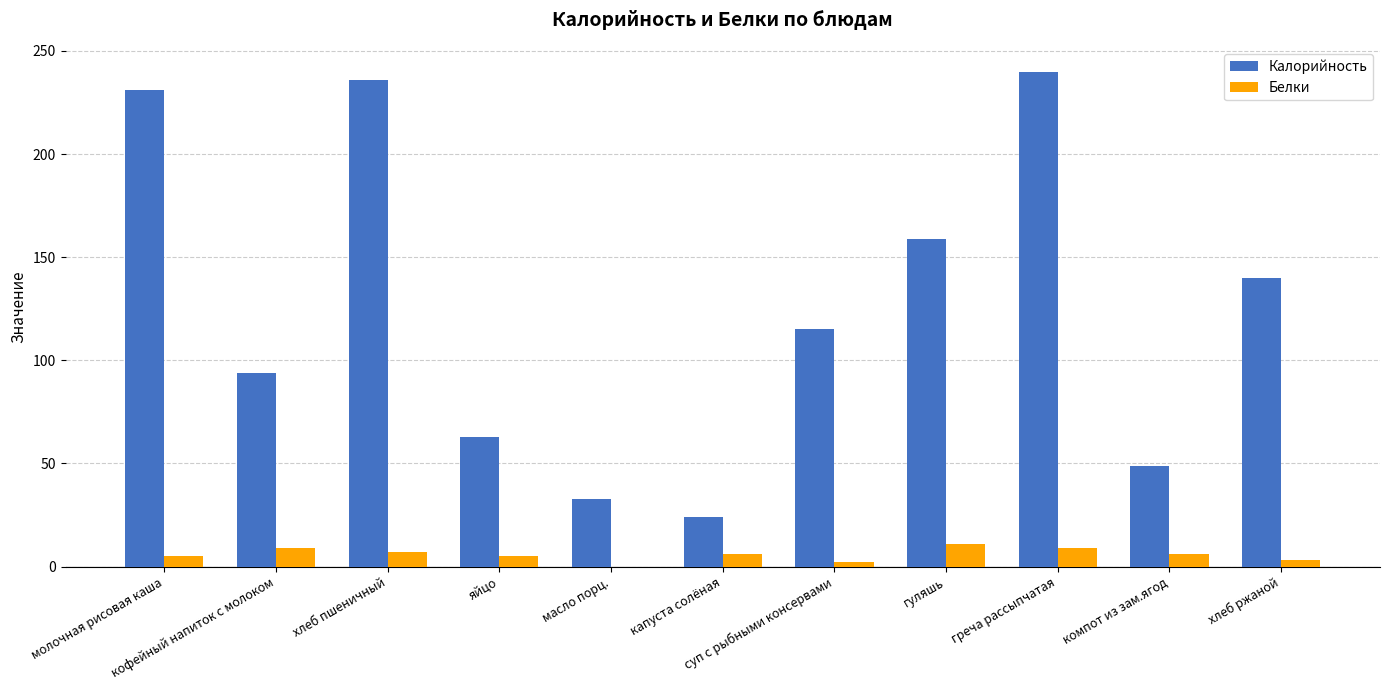

How many distinct data groups are displayed?

2